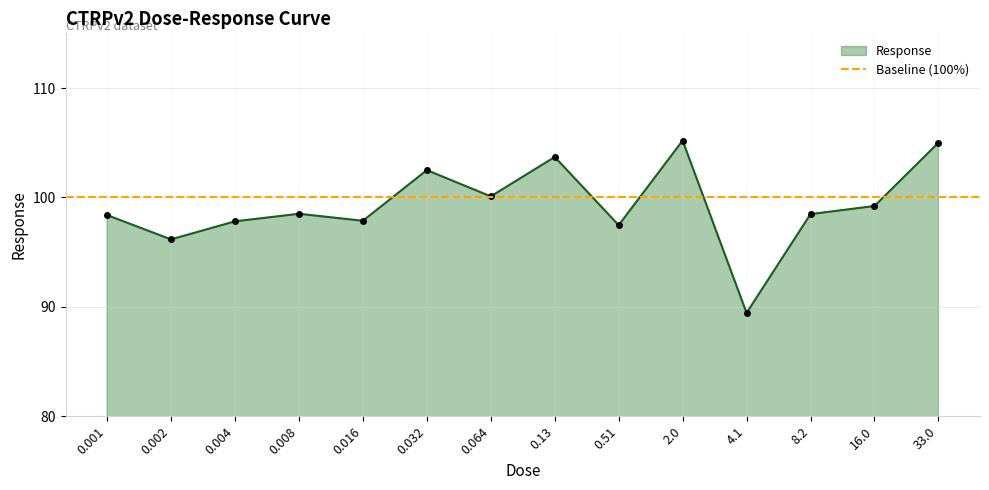

Does the chart have visible grid lines?

Yes